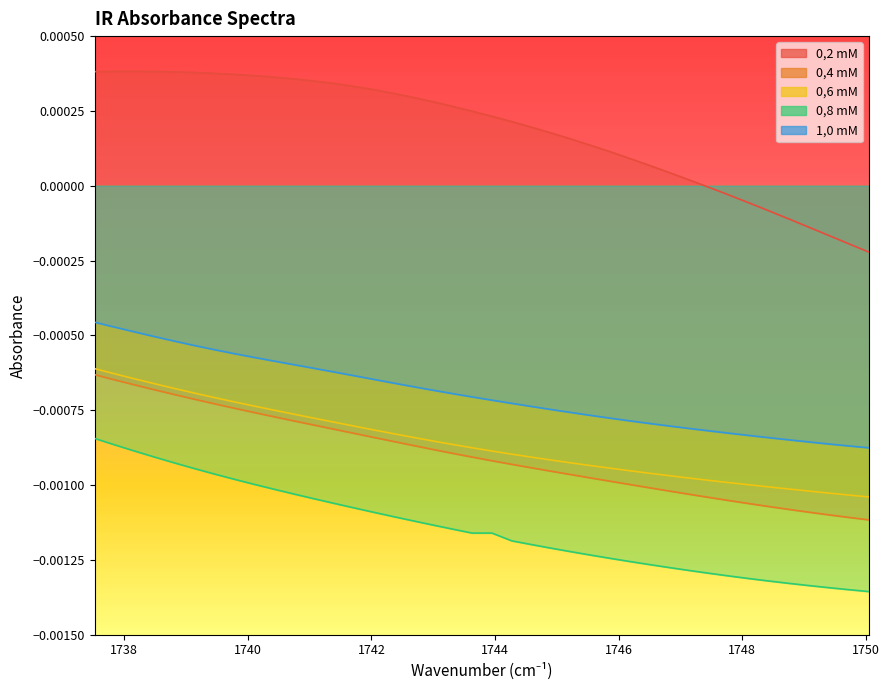

True or false: 0,4 mM and 0,6 mM intersect in this chart.

False